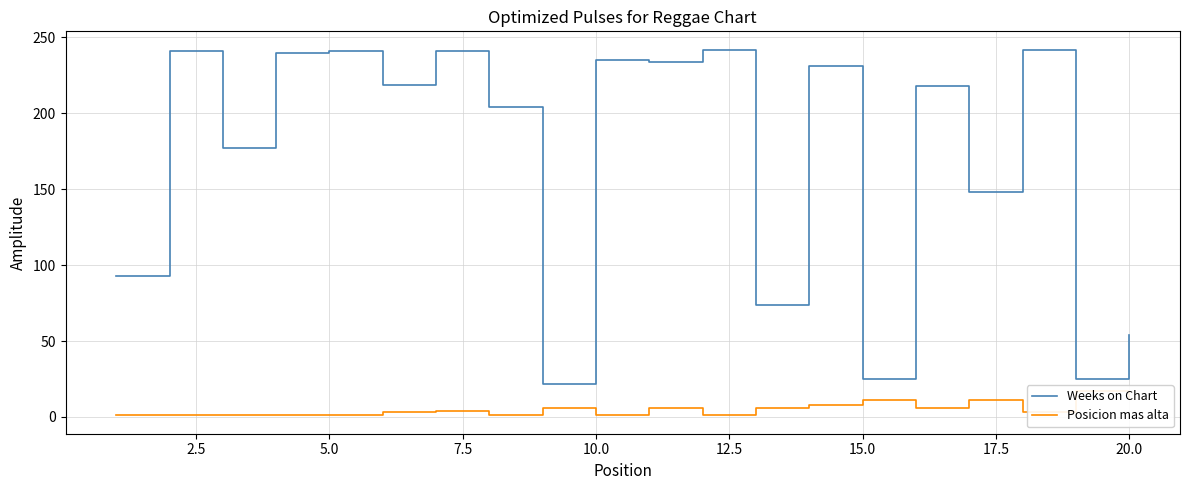

Is this an area chart (filled region under the line)?

No